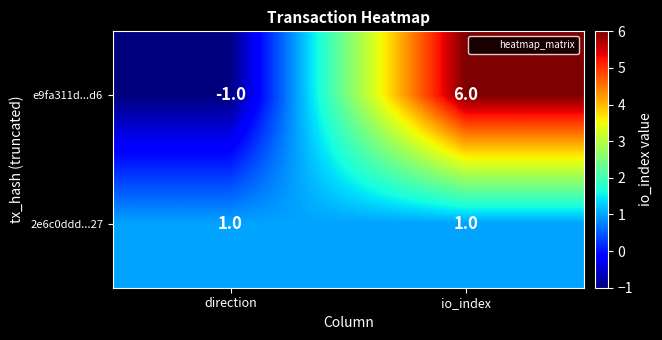

Reading left to right, extract all data points from this chart.

e9fa311d...d6: -1	6
2e6c0ddd...27: 1	1